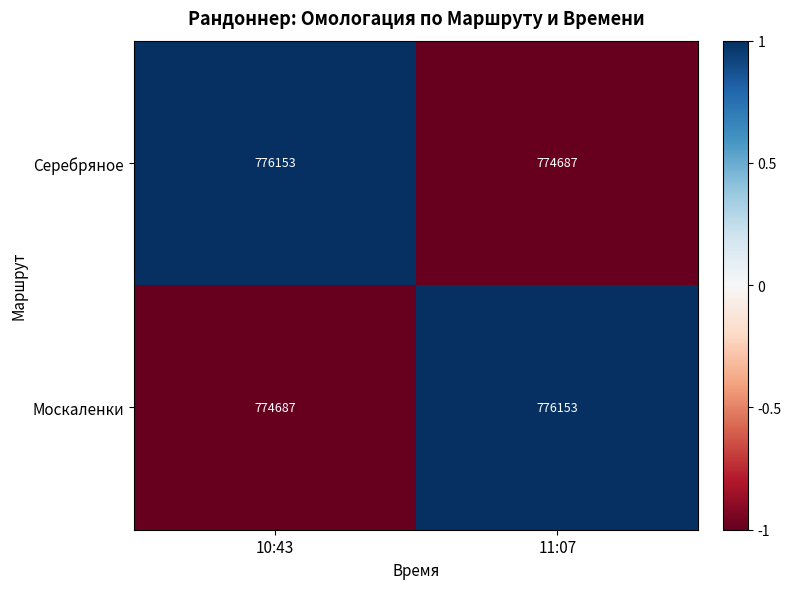

How many series are shown in this chart?

2